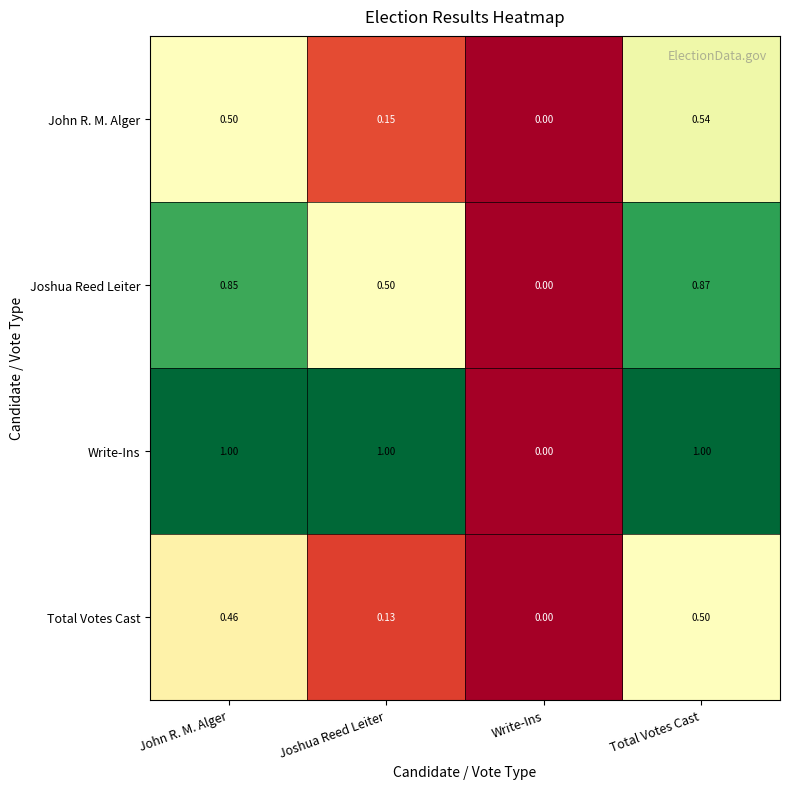

Which series has the largest total across all categories?

Write-Ins